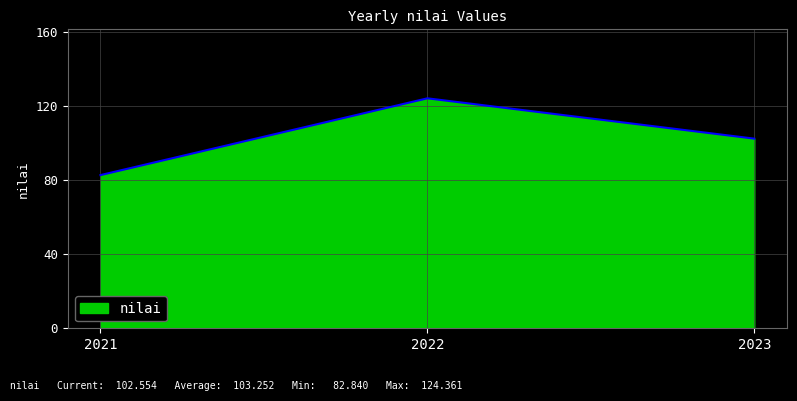

Reading left to right, transcribe all the data shown in this chart.

2021=82.8	2022=124.4	2023=102.6